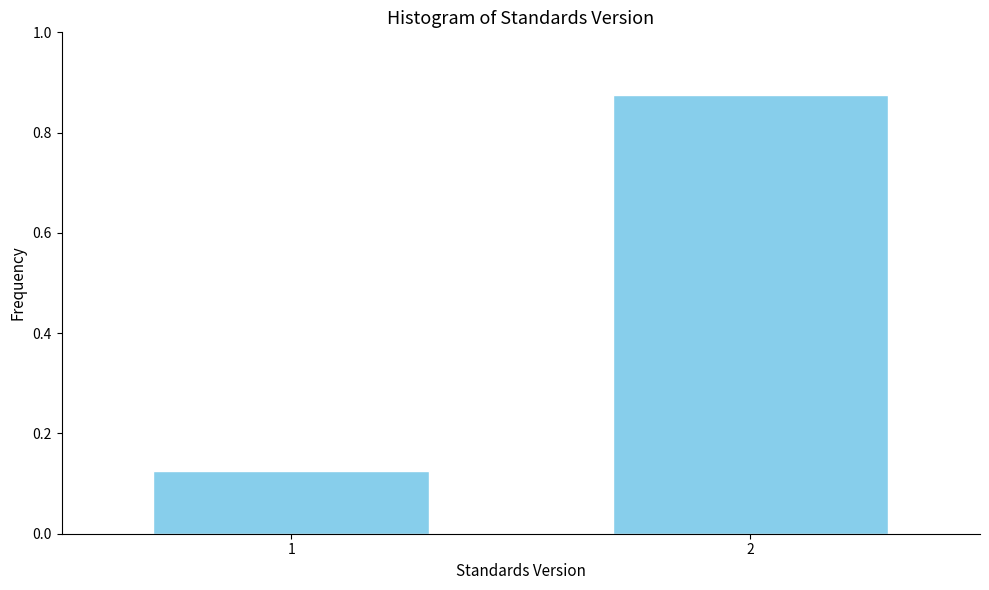

List the labels in order of value, smallest first.

1, 2